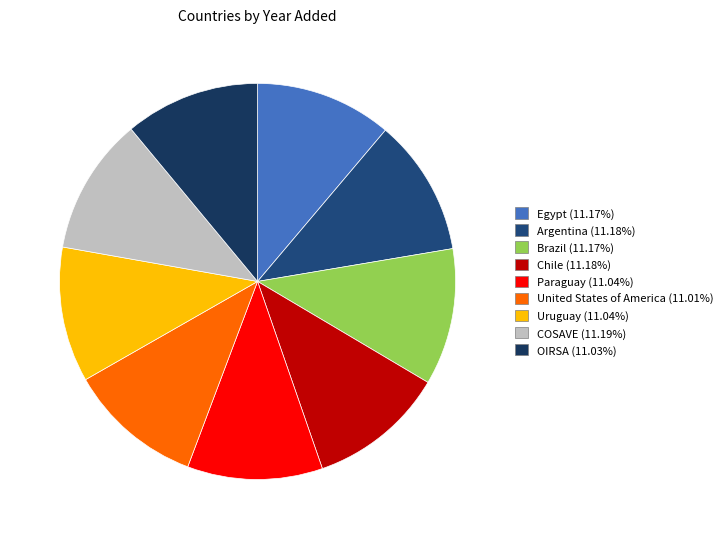

To the nearest percent, what is the combined percentage of United States of America and Argentina?

22%